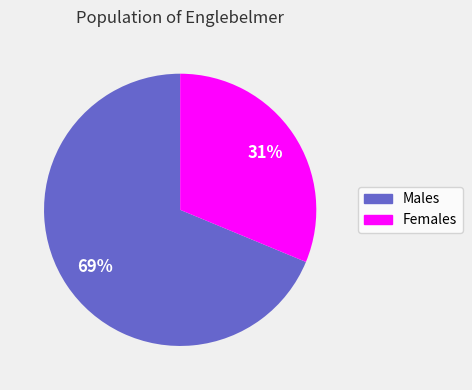

How many slices are in this pie chart?

2